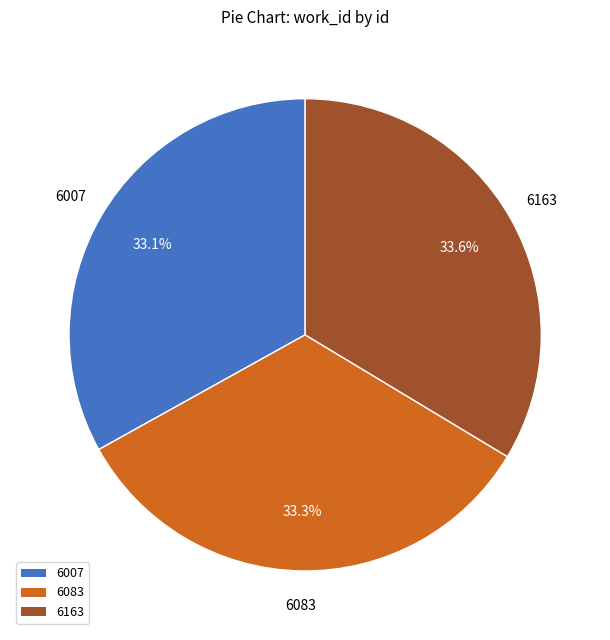

To the nearest percent, what percentage of the pie is 6007?

33%